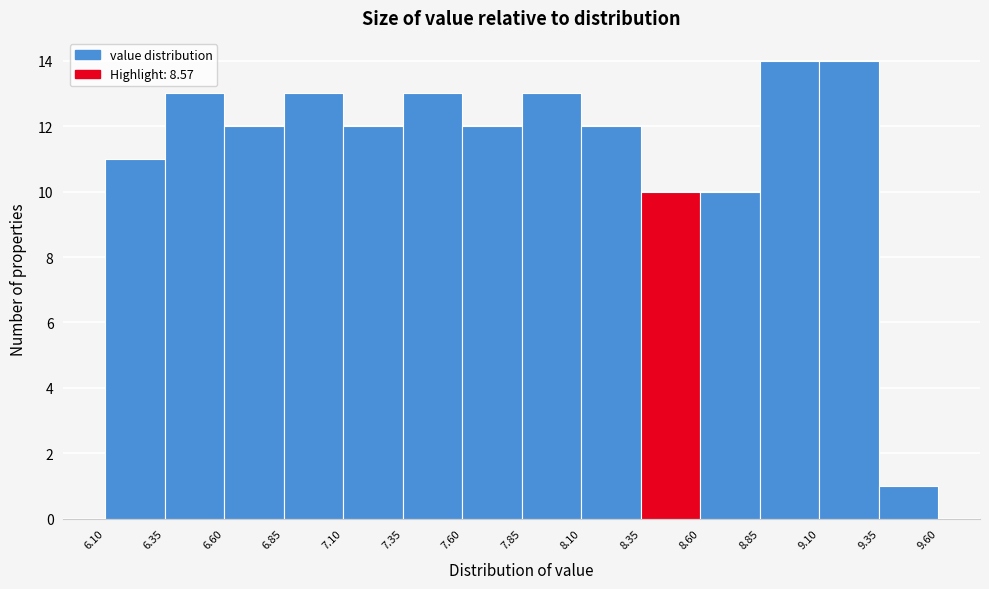

Reading left to right, list every bar in this chart as the range it spans on the x-axis followed by its height. The values are not printed on the chart, so give them approximately, as read against the axis.

6.10 to 6.35: 11
6.35 to 6.60: 13
6.60 to 6.85: 12
6.85 to 7.10: 13
7.10 to 7.35: 12
7.35 to 7.60: 13
7.60 to 7.85: 12
7.85 to 8.10: 13
8.10 to 8.35: 12
8.35 to 8.60: 10
8.60 to 8.85: 10
8.85 to 9.10: 14
9.10 to 9.35: 14
9.35 to 9.60: 1